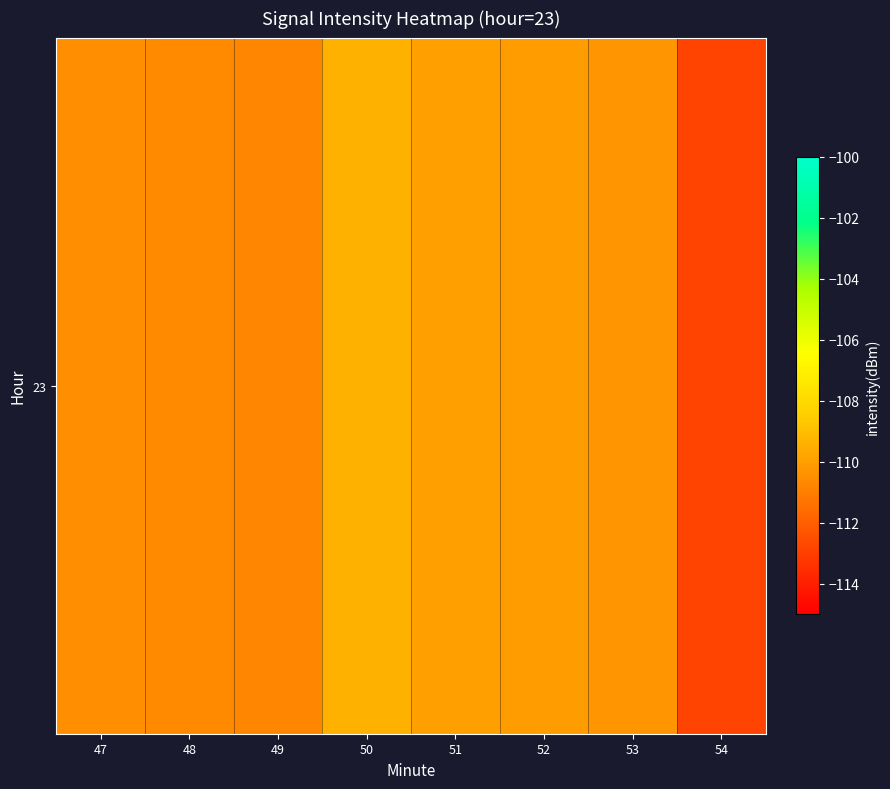

How many data points are less than -110?

6